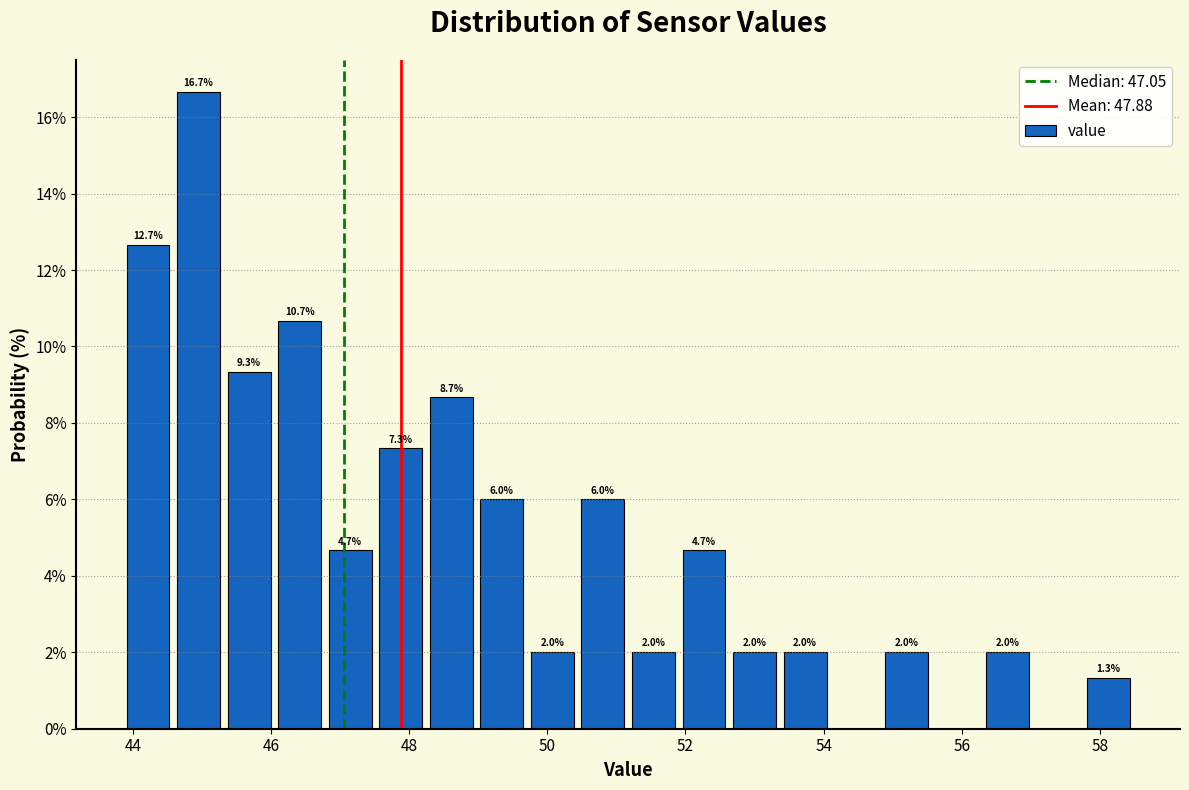

Read against the x-axis, roughly where is the centre of the tallest bar?

45.0